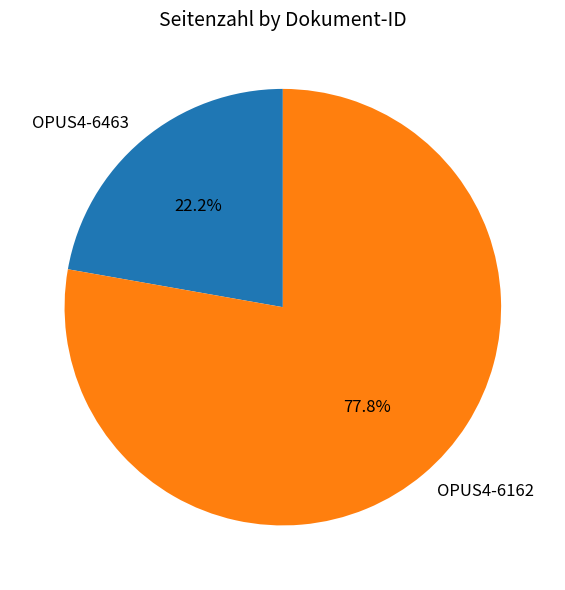

Rank the categories by value from lowest to highest.

OPUS4-6463, OPUS4-6162